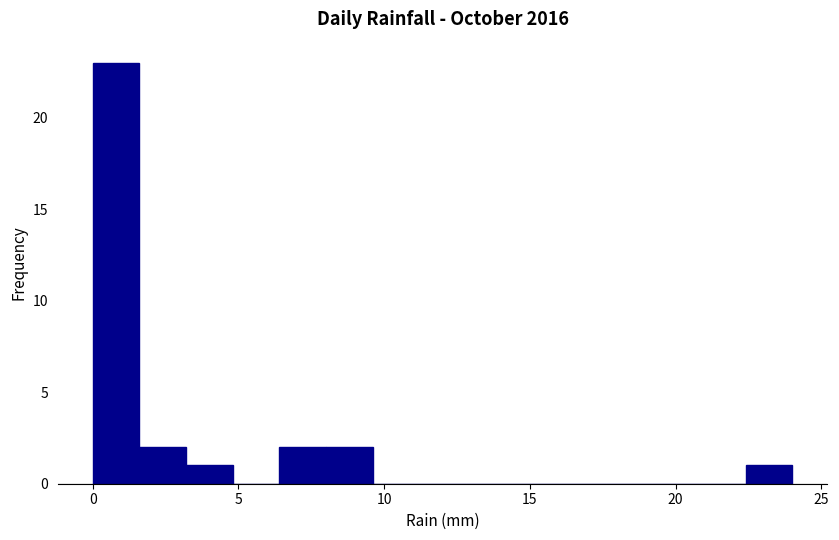

Read against the x-axis, roughly where is the centre of the tallest bar?

1.0